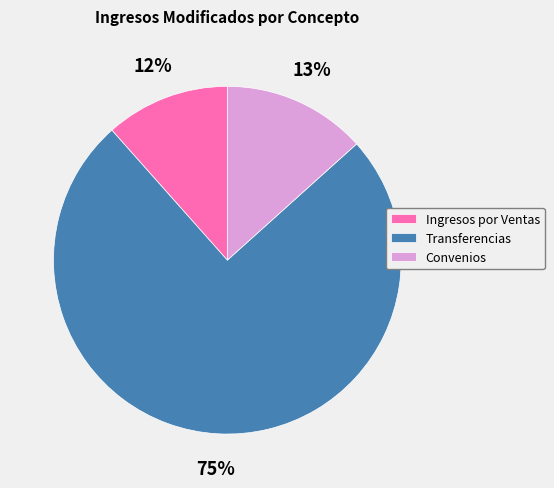

Rank the categories by value from lowest to highest.

Ingresos por Ventas, Convenios, Transferencias